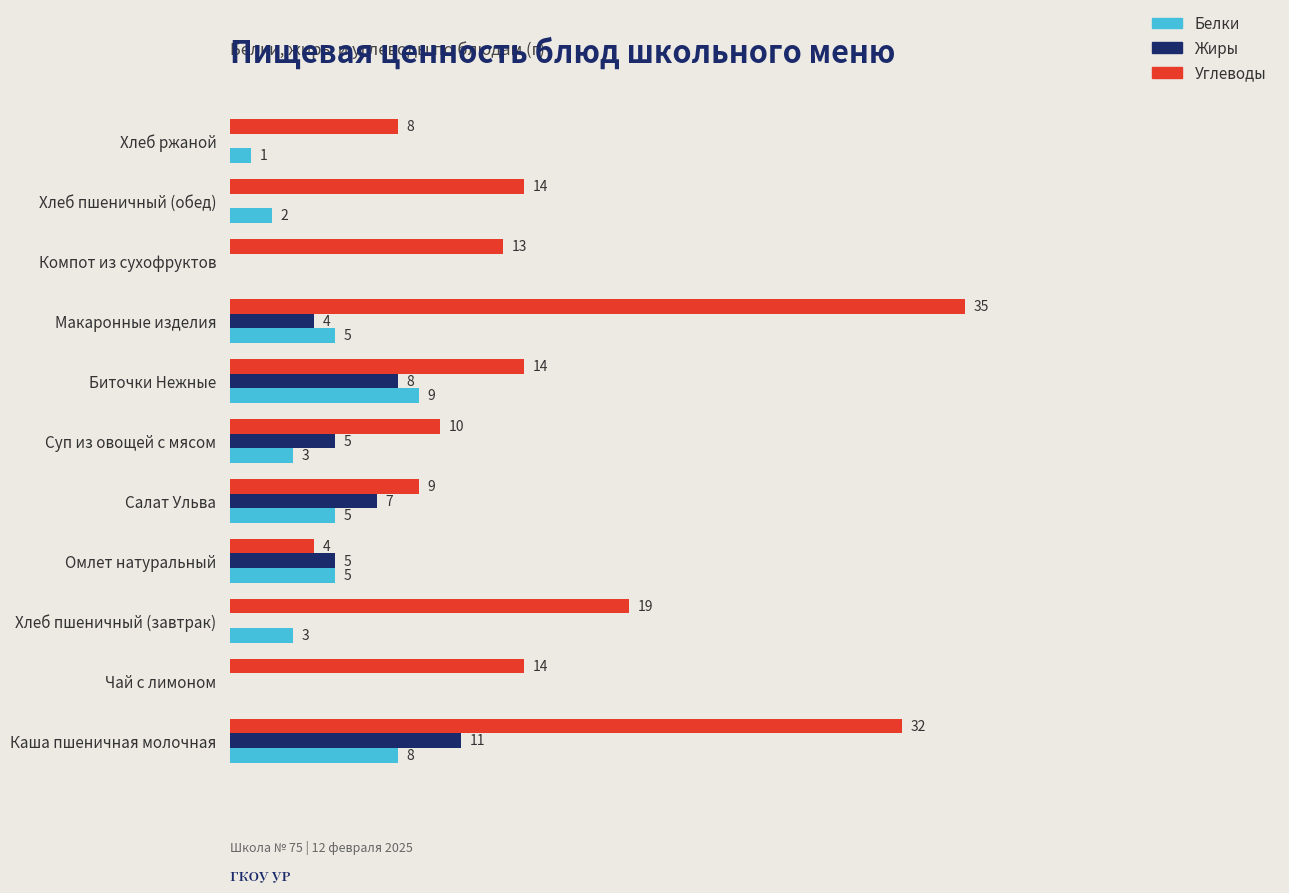

Which category has the highest value across all series?

Макаронные изделия